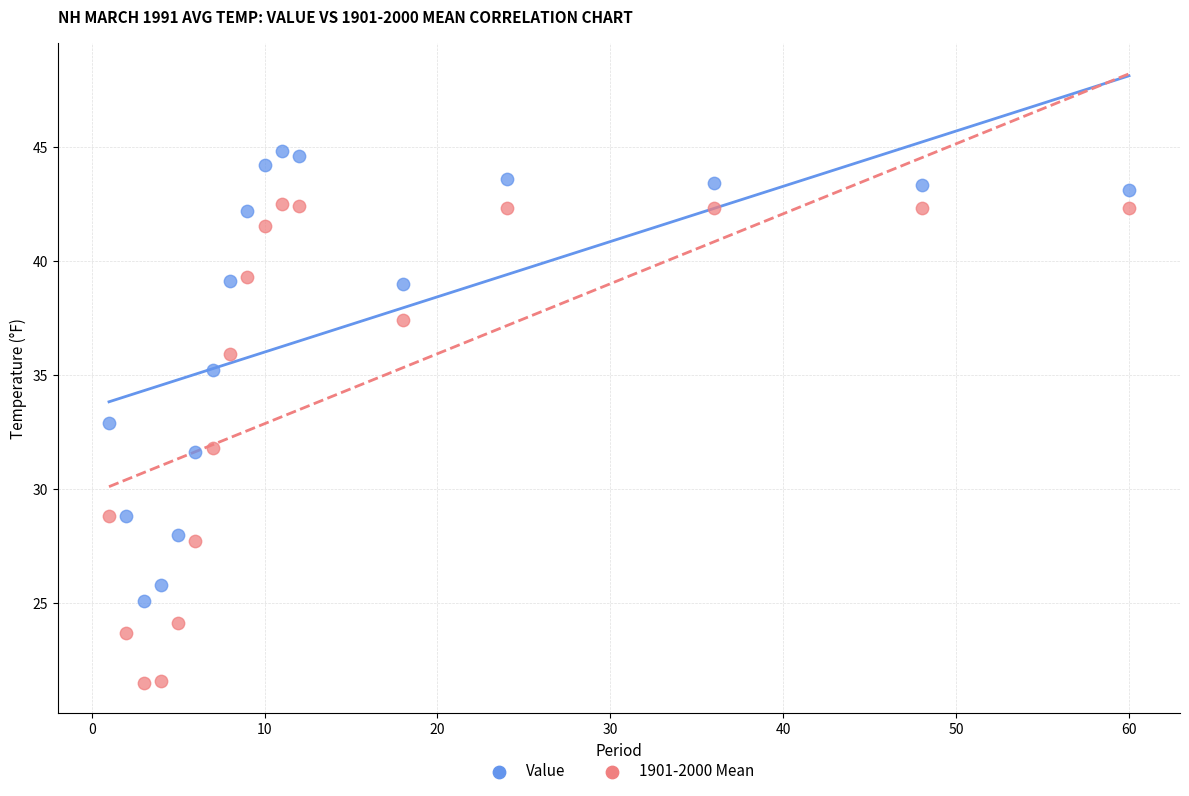

Which series reaches the maximum Y coordinate?

Value